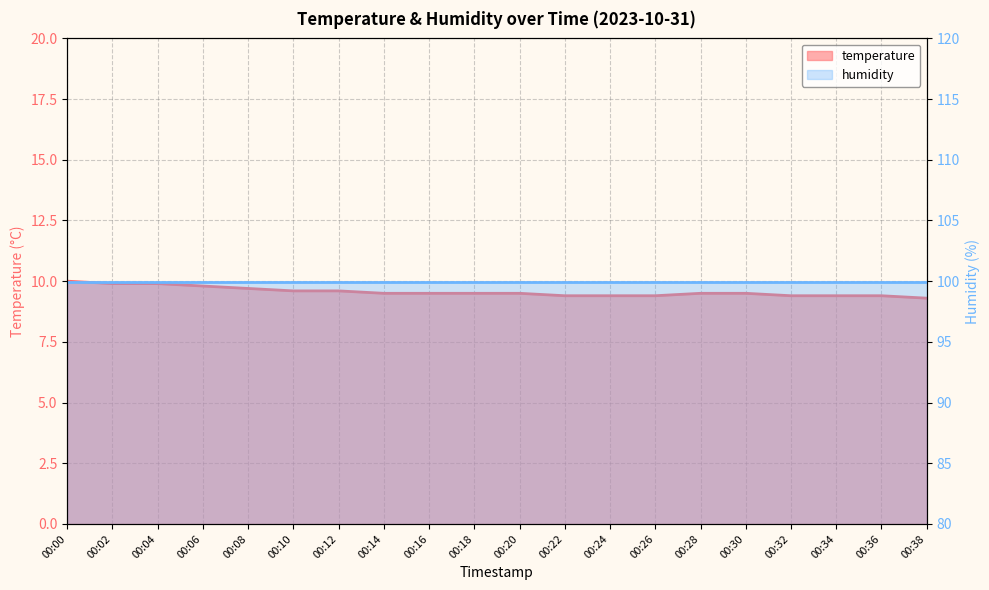

Reading right to left, list all the values displayed in this chart.

9.3	9.4	9.4	9.4	9.5	9.5	9.4	9.4	9.4	9.5	9.5	9.5	9.5	9.6	9.6	9.7	9.8	9.9	9.9	10.0